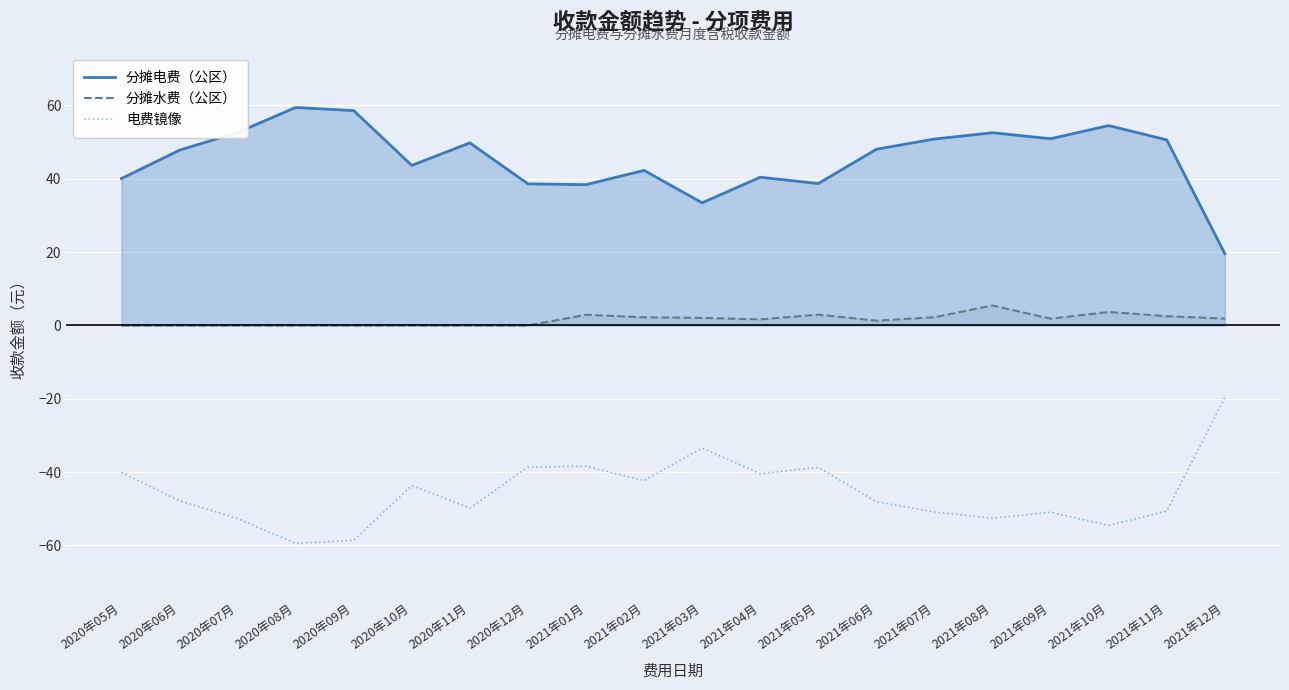

Which category has the highest value in the 分摊水费（公区） series?

2021年08月